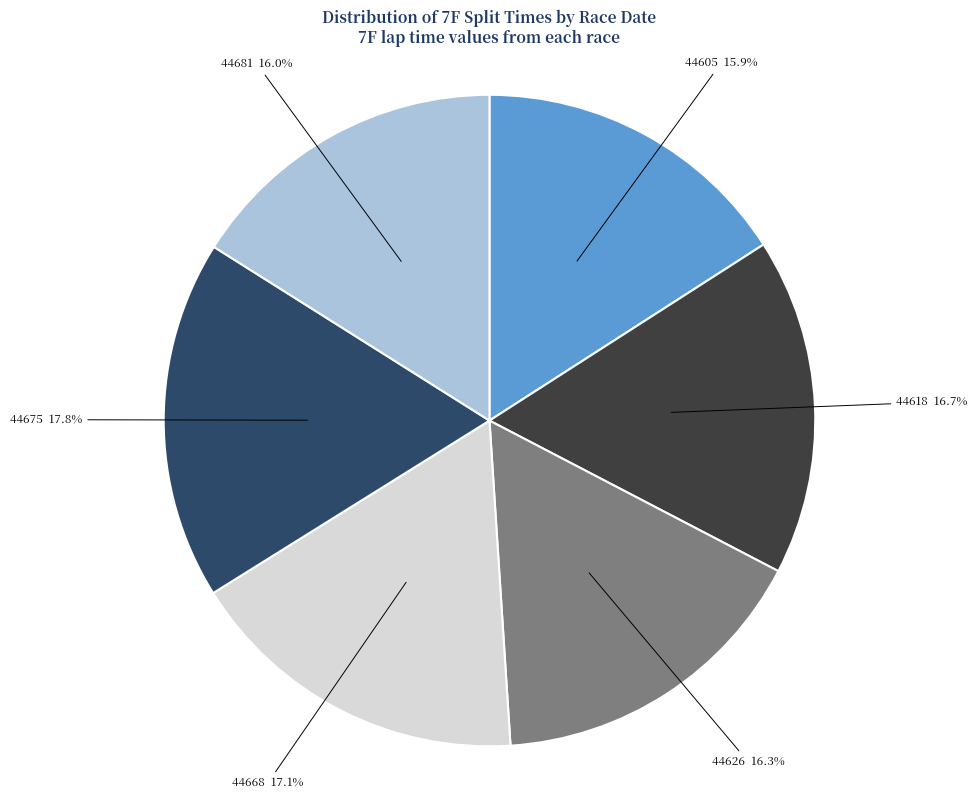

Is there a majority slice in this chart?

No